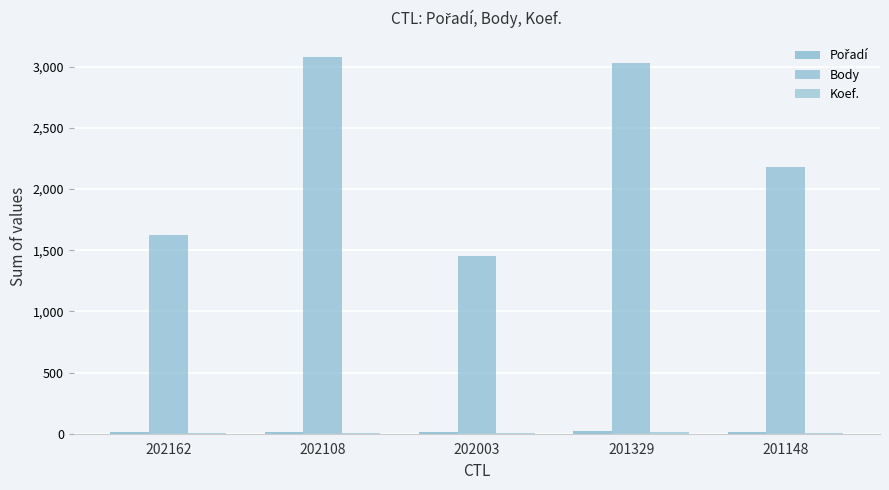

At which label is Body closest to 2265?

201148